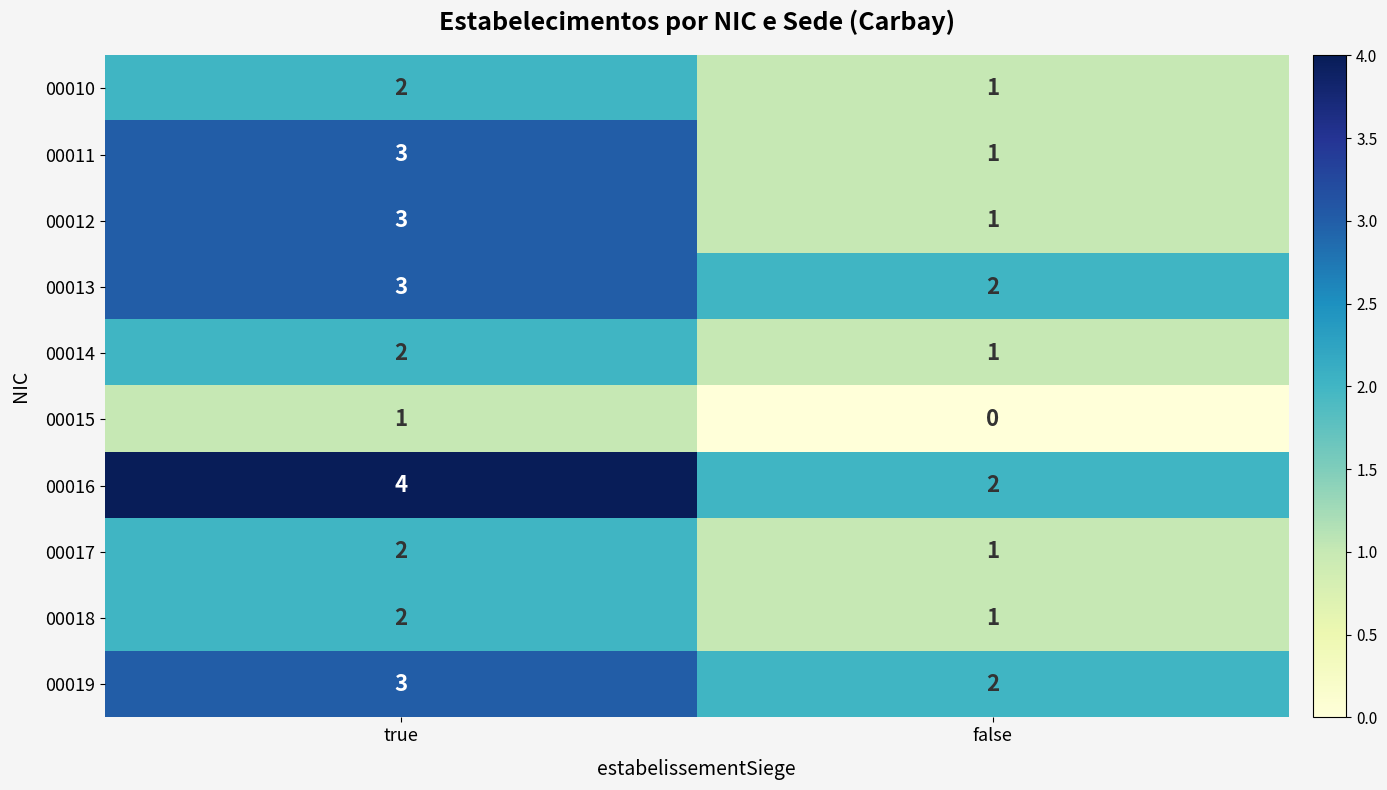

How many values in the 00016 series are below 4?

1